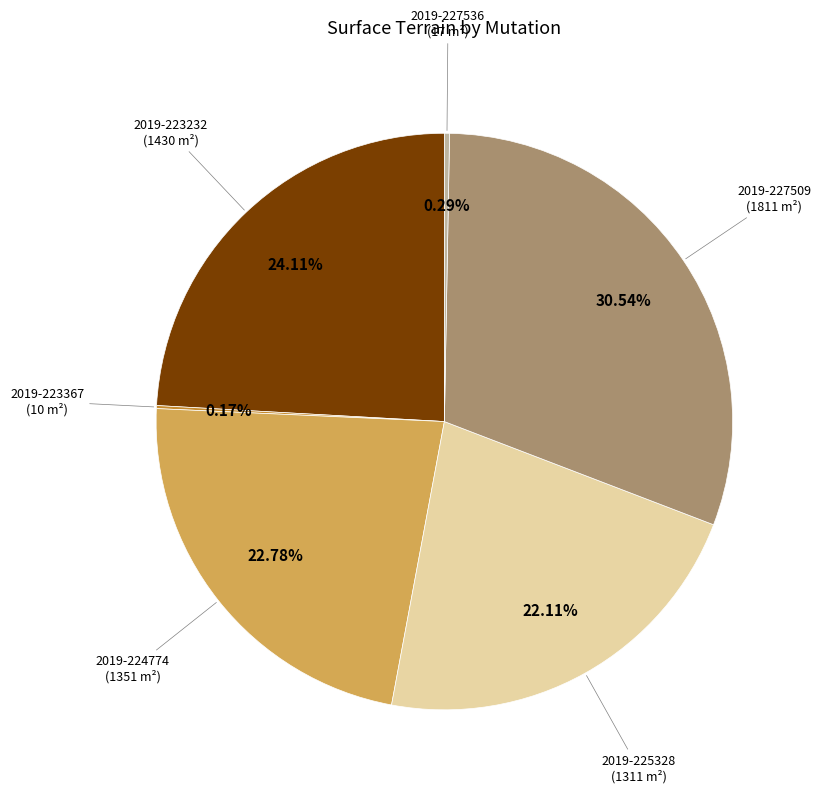

Is there any slice that represents more than half of the pie?

No